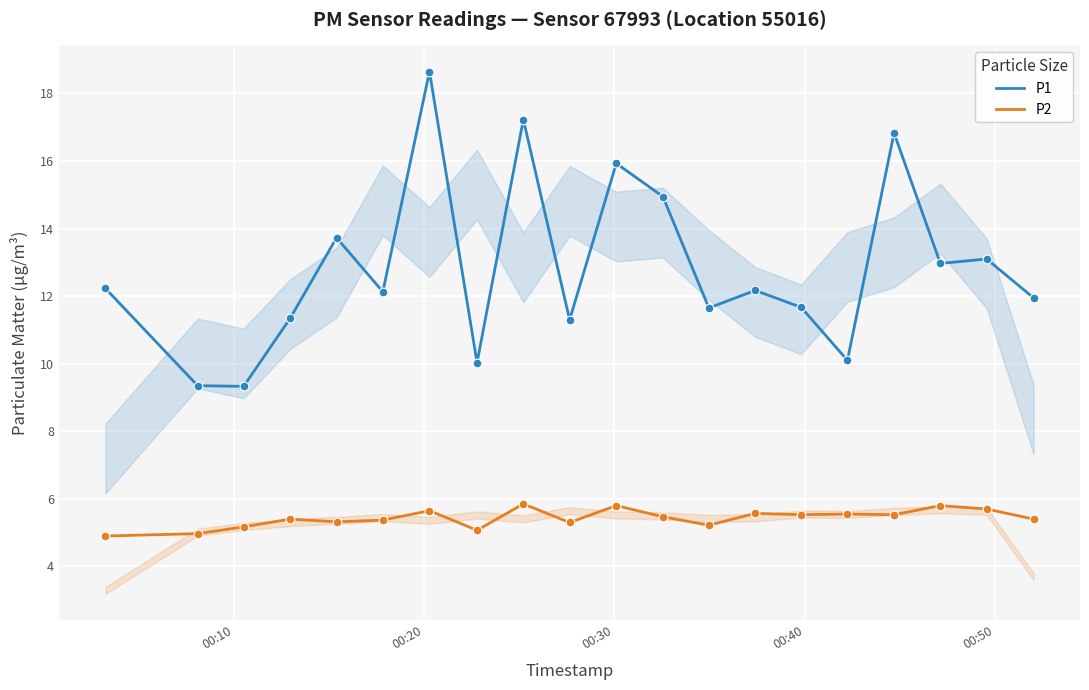

Which series has the largest total across all categories?

P1